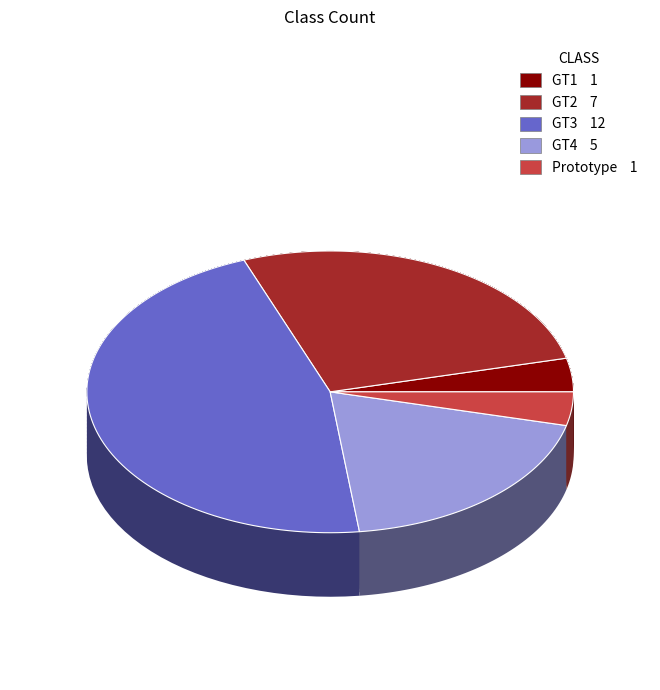

Does any single category account for the majority?

No